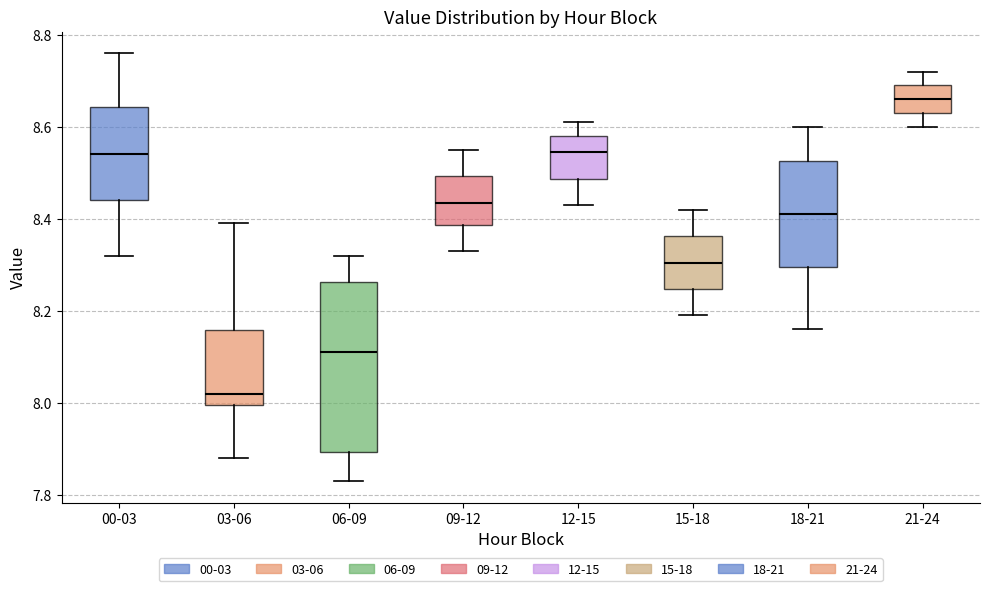

Reading left to right, transcribe this box plot: for each box, give where its median line is, the range the box spans, and where its two whiskers end, as read against the y-axis. The values are not printed on the chart, so give them approximately, as read against the axis.

00-03: median 8.54, box 8.44 to 8.64, whiskers 8.32 to 8.76
03-06: median 8.02, box 8.00 to 8.16, whiskers 7.88 to 8.40
06-09: median 8.12, box 7.90 to 8.26, whiskers 7.84 to 8.32
09-12: median 8.44, box 8.38 to 8.50, whiskers 8.34 to 8.56
12-15: median 8.54, box 8.48 to 8.58, whiskers 8.44 to 8.62
15-18: median 8.30, box 8.24 to 8.36, whiskers 8.20 to 8.42
18-21: median 8.42, box 8.30 to 8.52, whiskers 8.16 to 8.60
21-24: median 8.66, box 8.64 to 8.70, whiskers 8.60 to 8.72